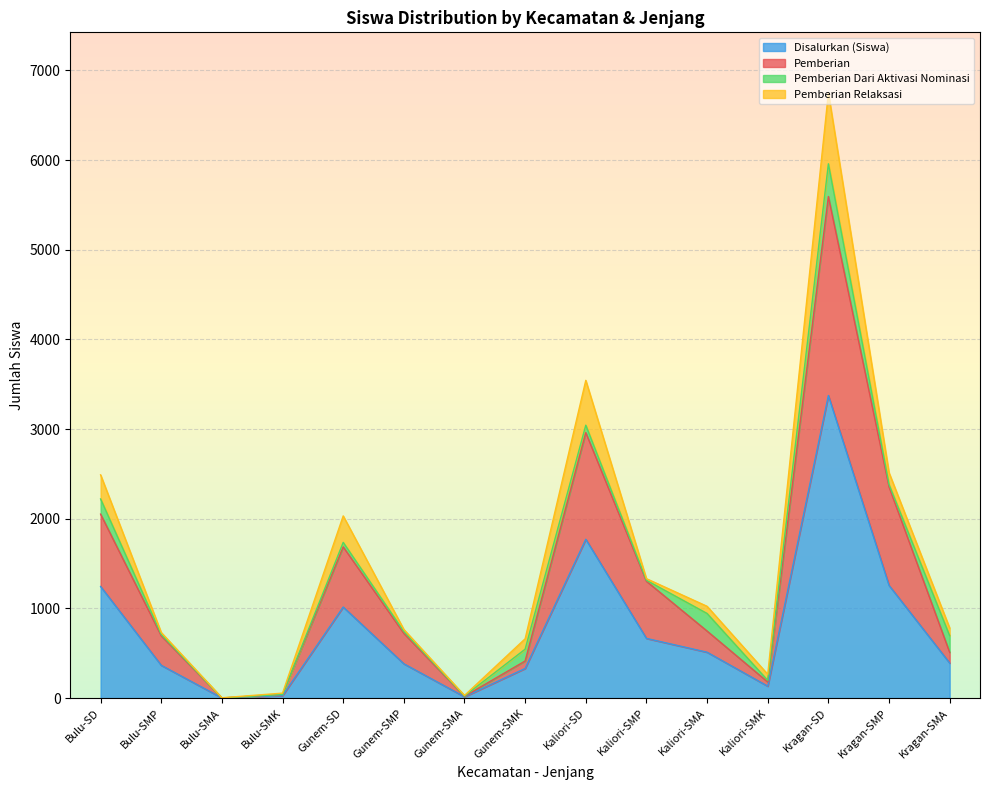

What is the maximum value for Disalurkan (Siswa)?

3375